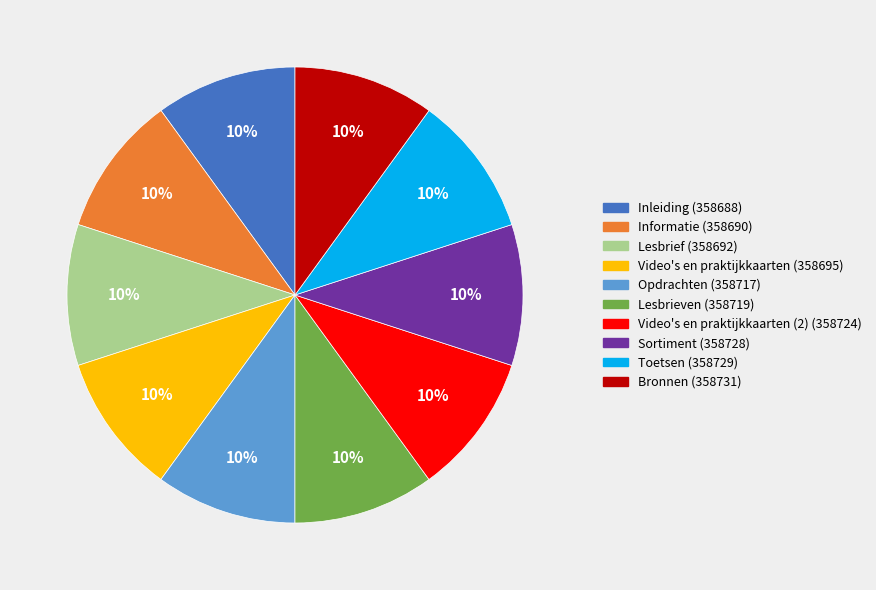

Is there a majority slice in this chart?

No